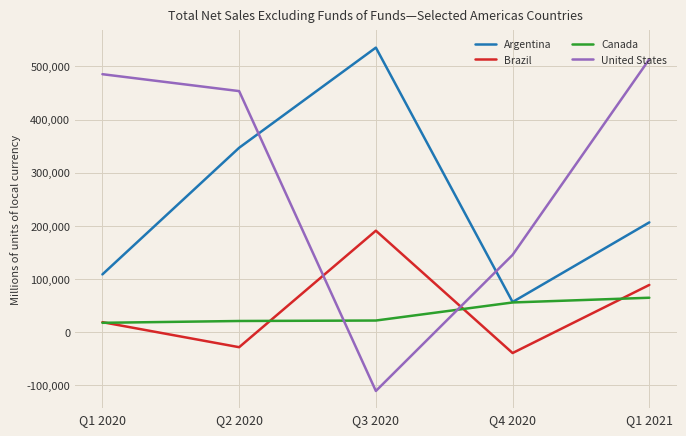

At which label is Argentina closest to 296167?

Q2 2020